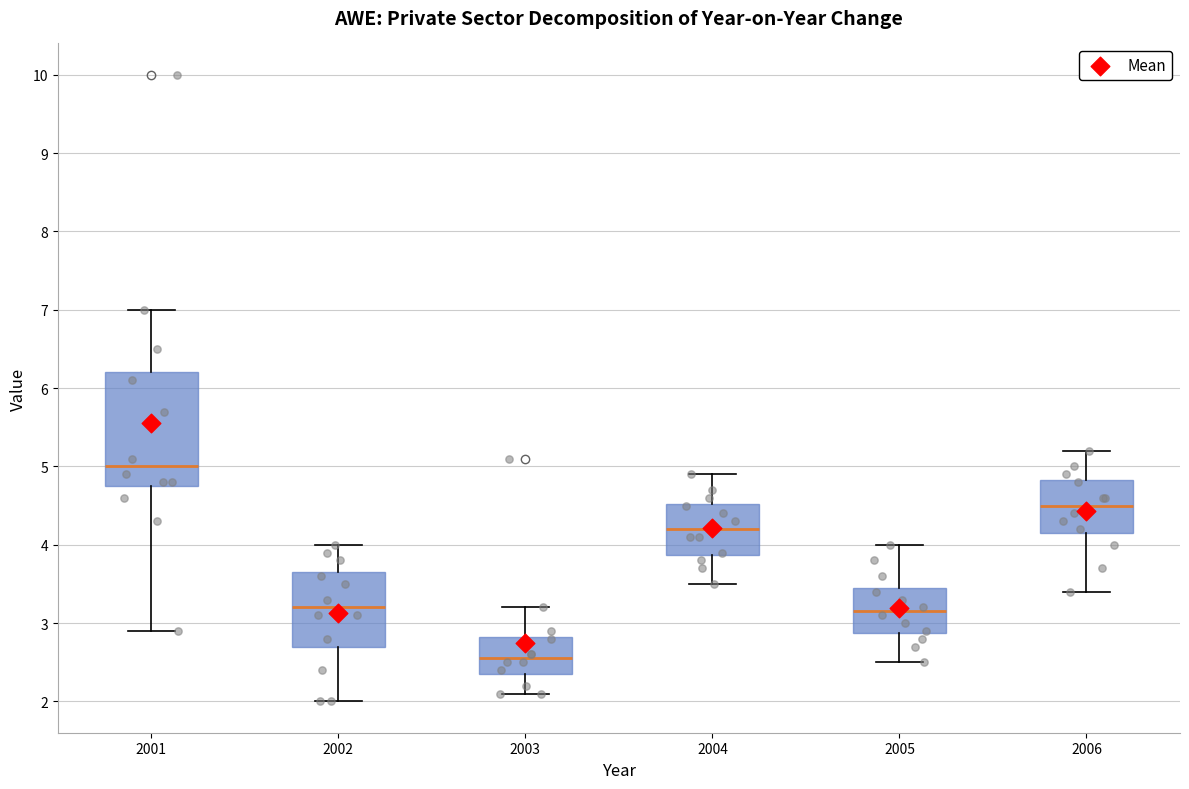

Comparing the boxes themselves (not the whiskers), which one is the tallest?

2001